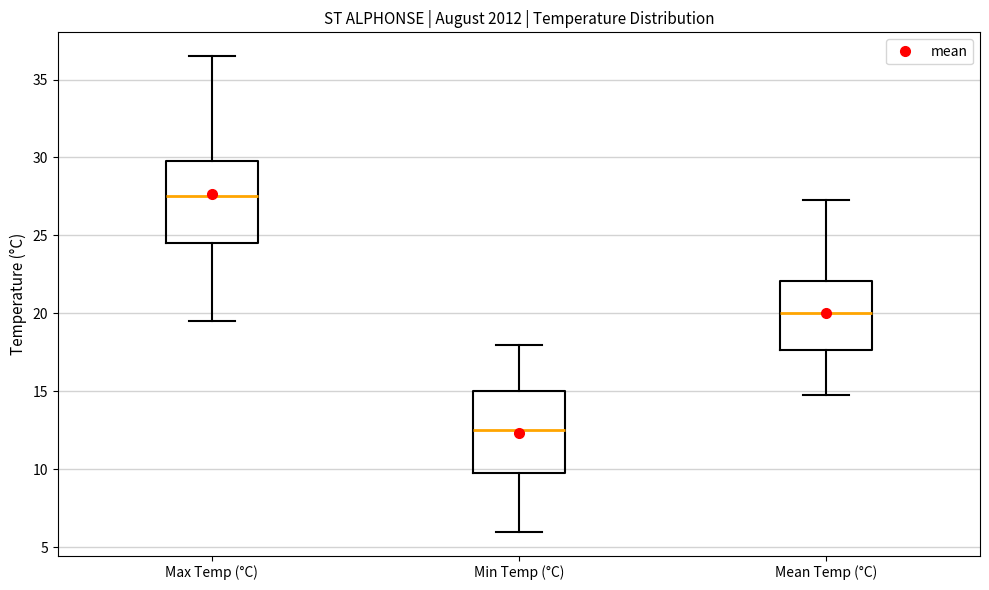

Reading left to right, transcribe this box plot: for each box, give where its median line is, the range the box spans, and where its two whiskers end, as read against the y-axis. The values are not printed on the chart, so give them approximately, as read against the axis.

Max Temp (°C): median 27.5, box 24.5 to 30.0, whiskers 19.5 to 36.5
Min Temp (°C): median 12.5, box 10.0 to 15.0, whiskers 6.0 to 18.0
Mean Temp (°C): median 20.0, box 17.5 to 22.0, whiskers 15.0 to 27.5